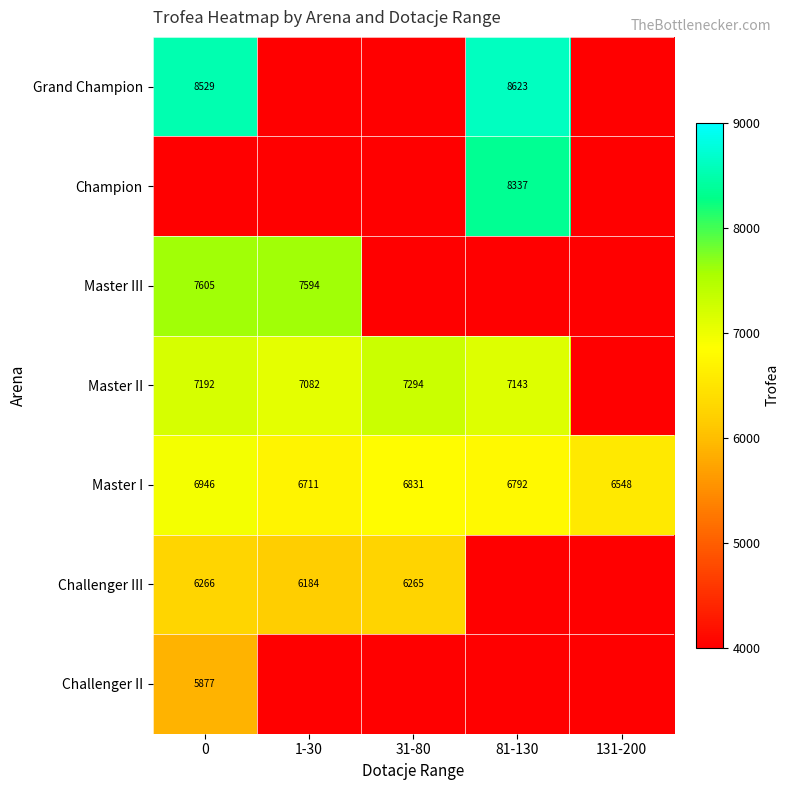

Is it true that Master I equals 9267.0 at 1-30?

False